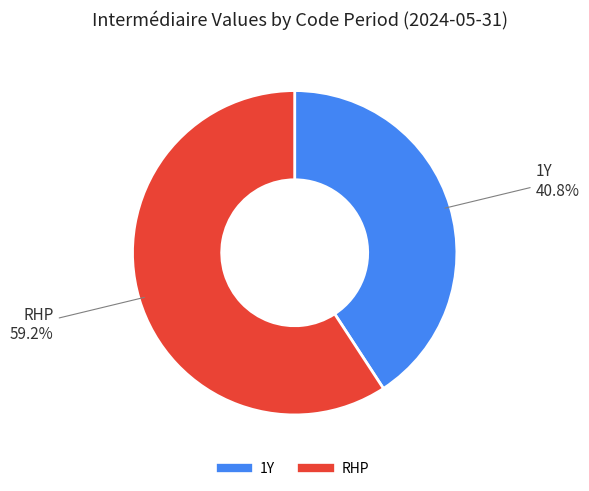

To the nearest percent, what is the difference between the 1Y and RHP slice percentages?

18%